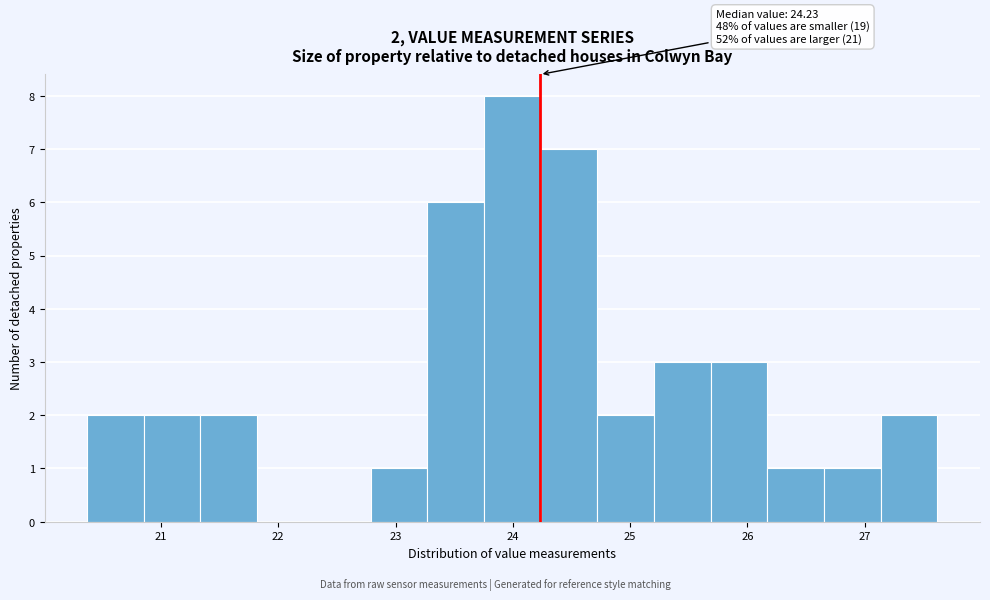

Over which range of the x-axis is the bar tallest?

23.8 to 24.2